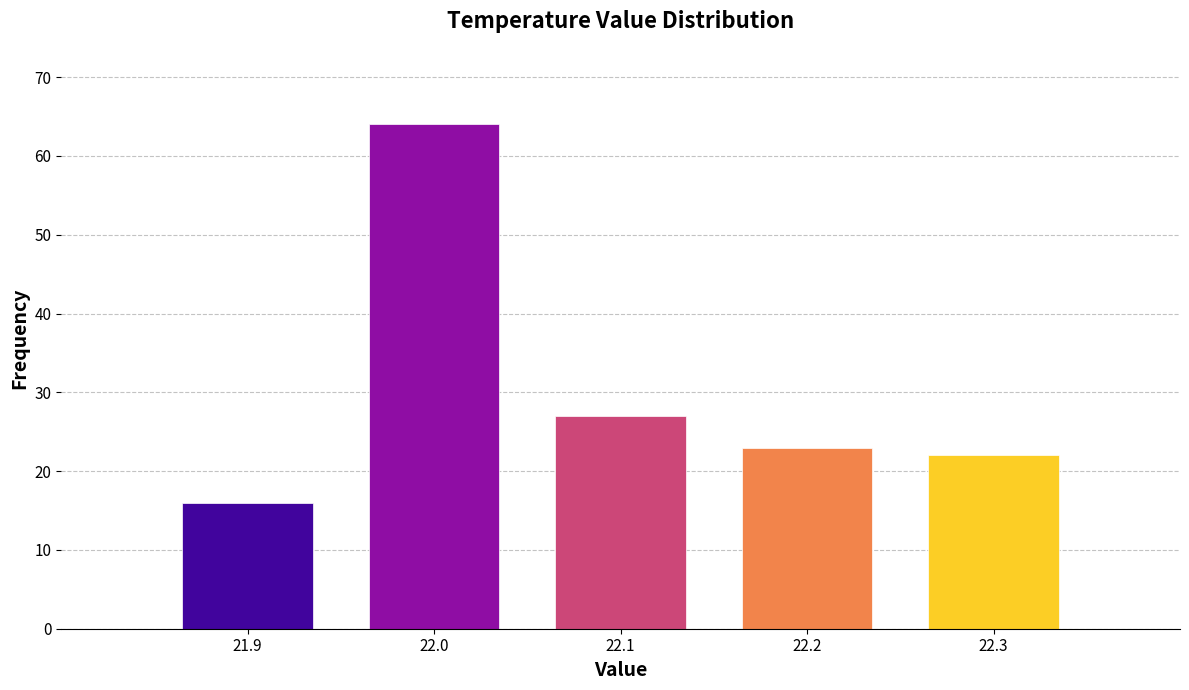

Reading left to right, what are all the values shown in this chart?

21.9=16	22.0=64	22.1=27	22.2=23	22.3=22